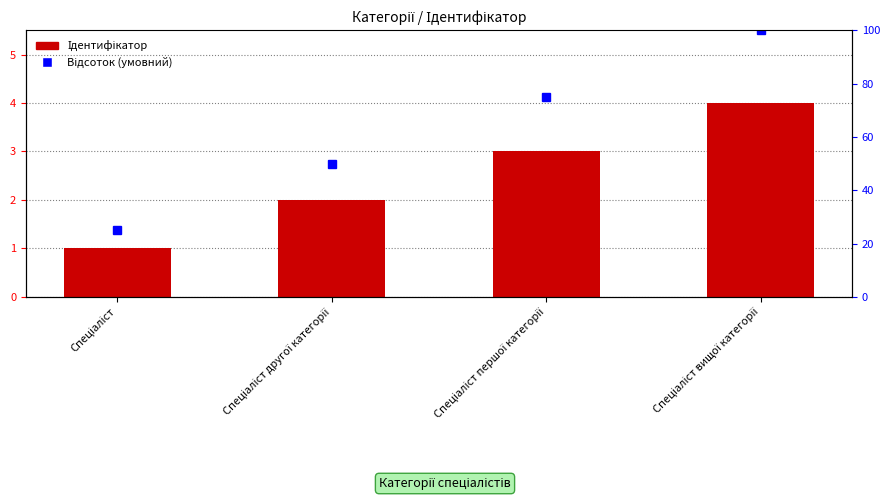

Is the value of Відсоток (умовний) at Спеціаліст другої категорії greater than the value of Ідентифікатор at Спеціаліст першої категорії?

Yes